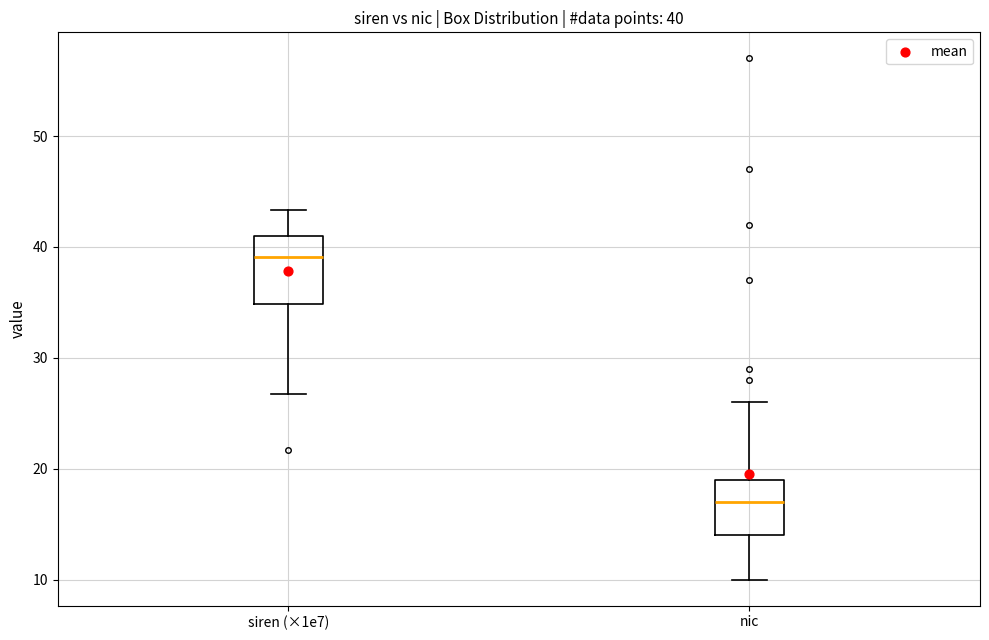

Comparing the boxes themselves (not the whiskers), which one is the tallest?

siren (×1e7)